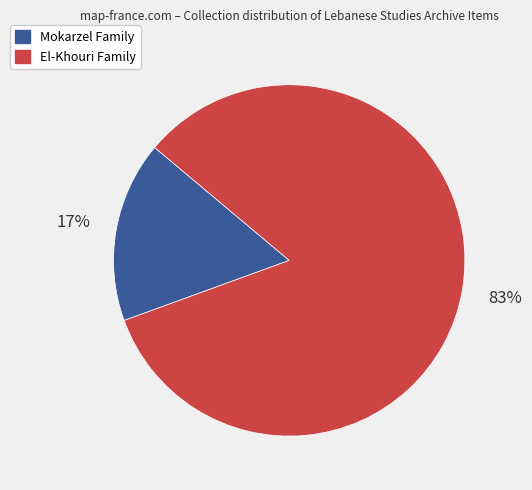

Do El-Khouri Family and Mokarzel Family together represent more than half of the pie?

Yes